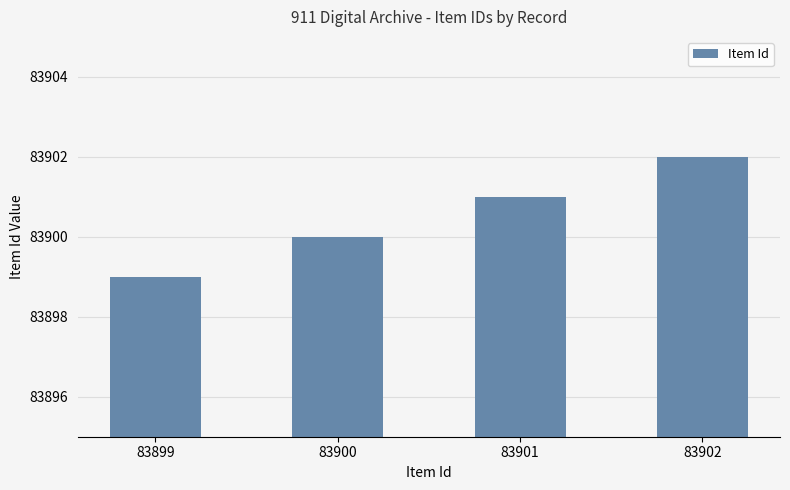

Is it true that the value at 83901 is 83901?

True